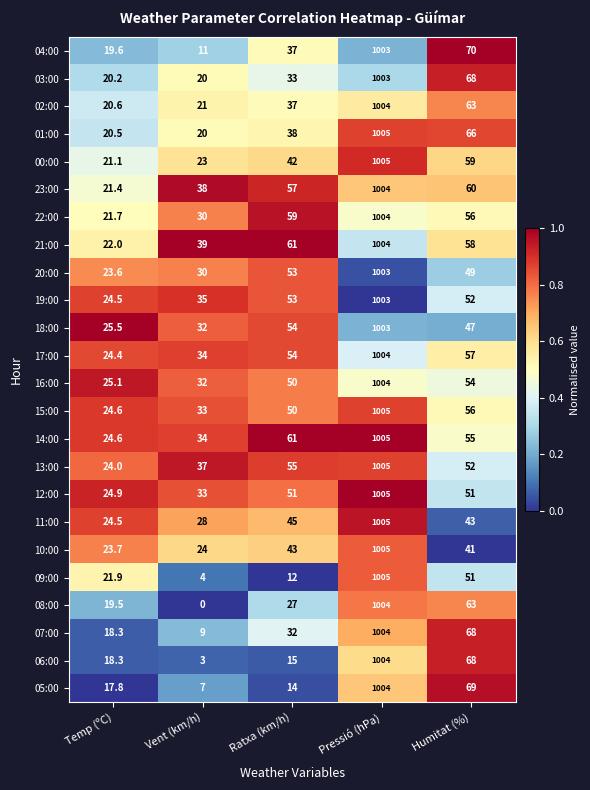

Where does the 06:00 series first go above 18?

Temp (ºC)